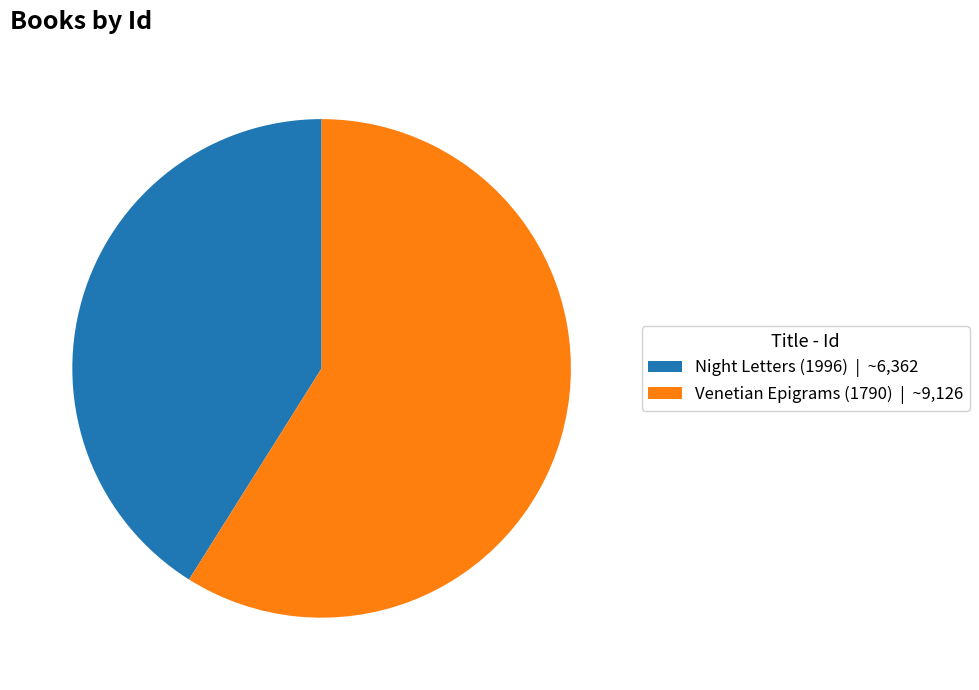

Do Venetian Epigrams (1790) | ~9,126 and Night Letters (1996) | ~6,362 together represent more than half of the pie?

Yes